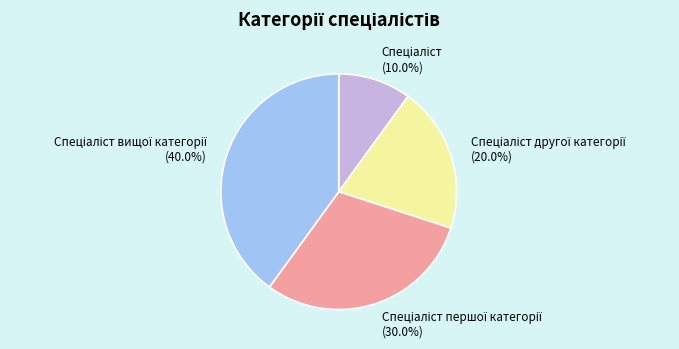

Is there a majority slice in this chart?

No